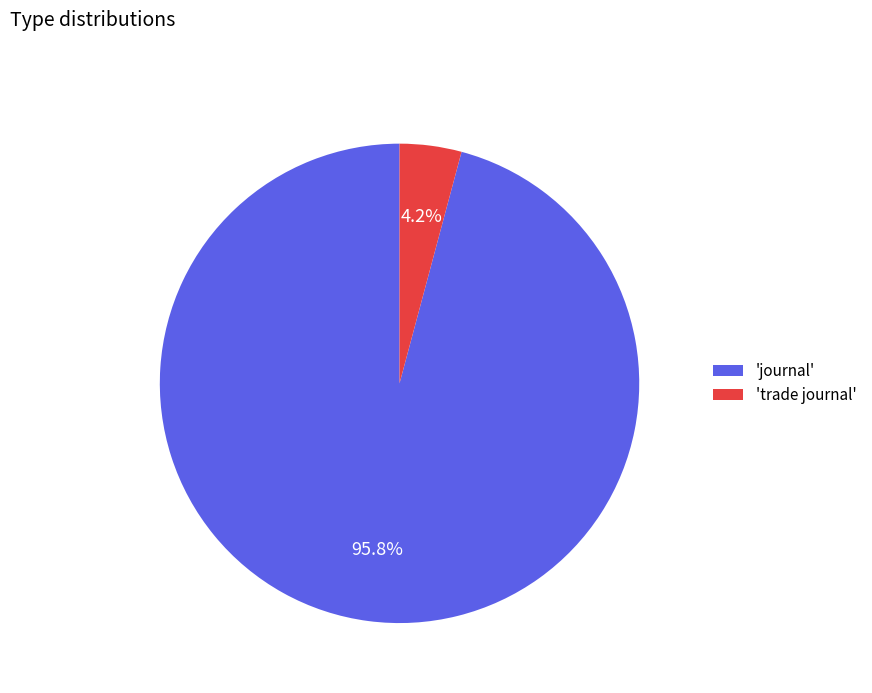

Which has a higher value, 'journal' or 'trade journal'?

'journal'